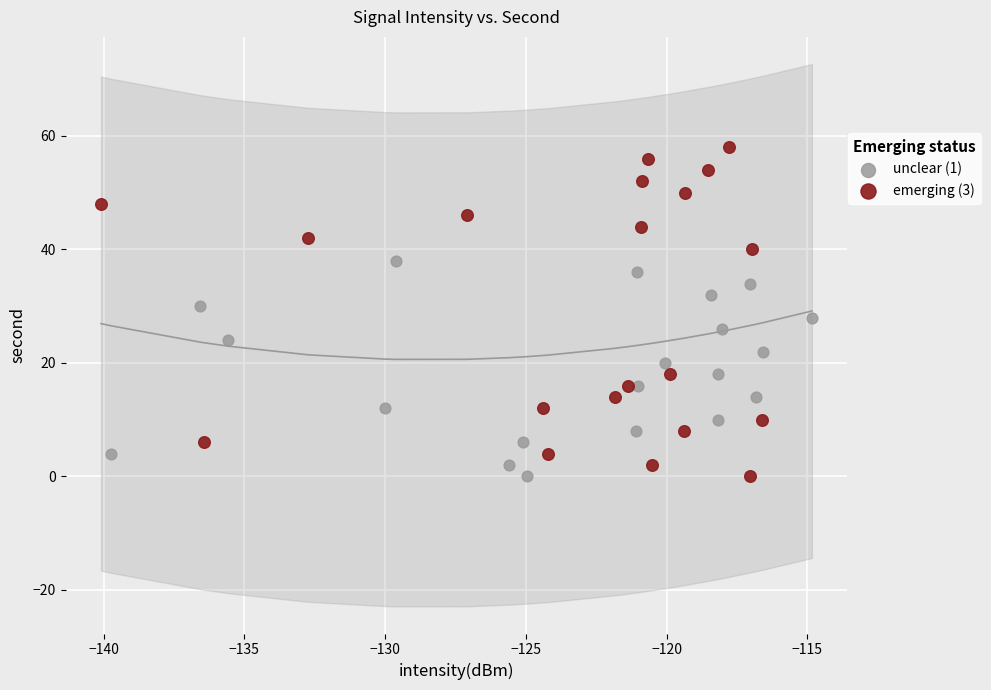

Which series reaches the maximum Y coordinate?

emerging (3)